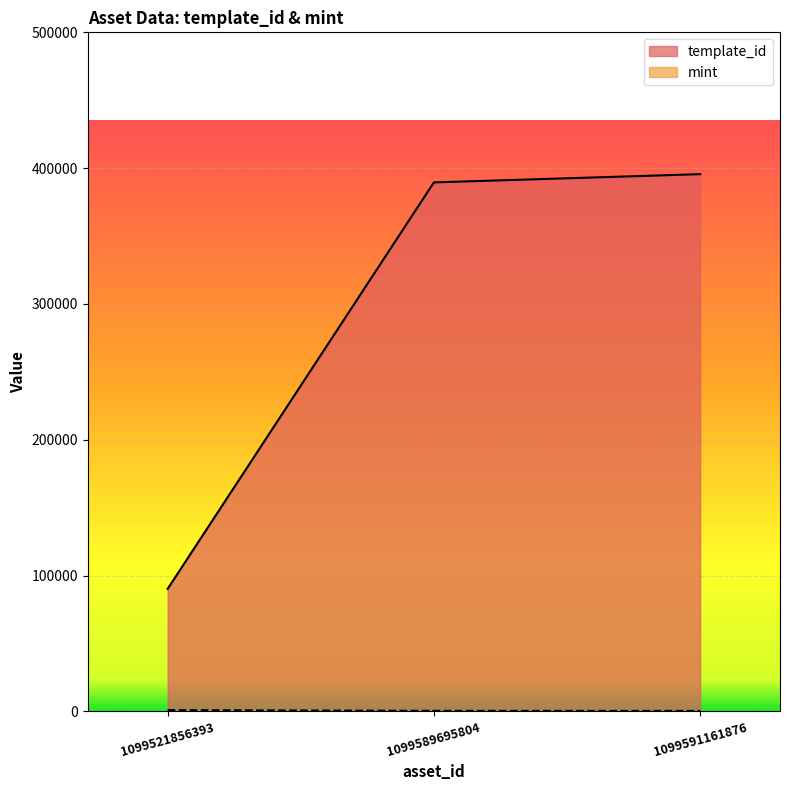

What is the lowest value of the mint series?

327